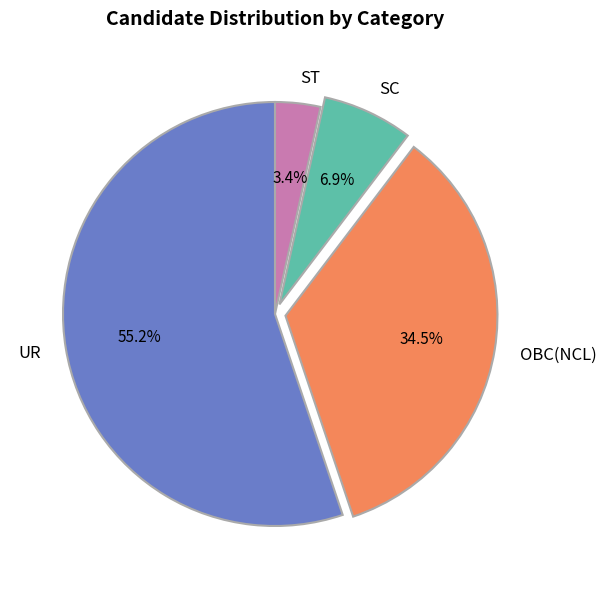

Between UR and ST, which is larger?

UR